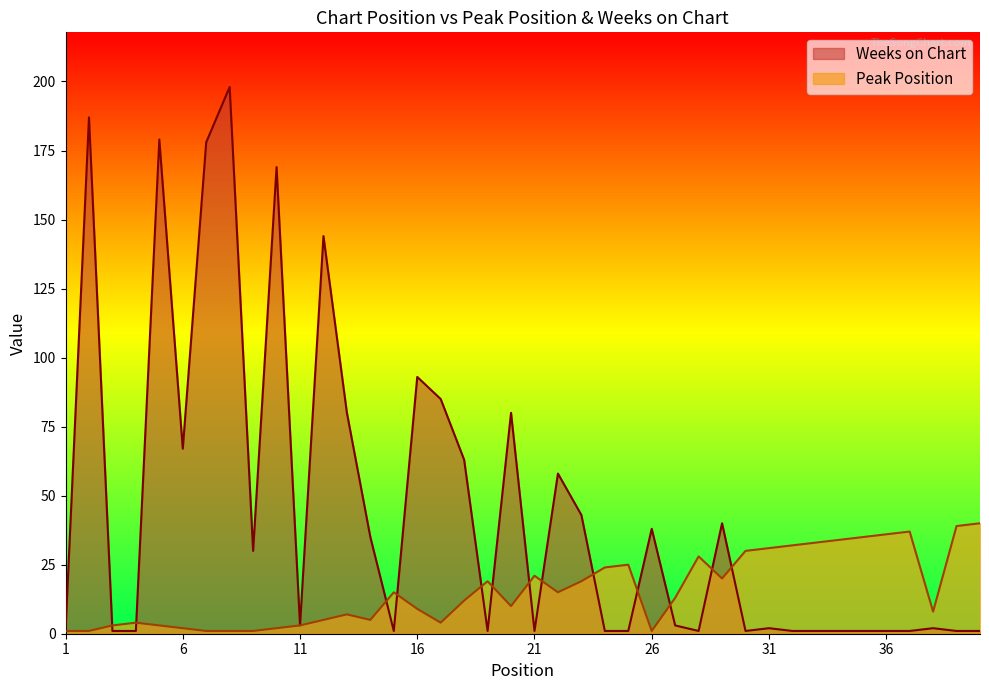

What is the difference between the second highest and second lowest values in the Weeks on Chart series?

186